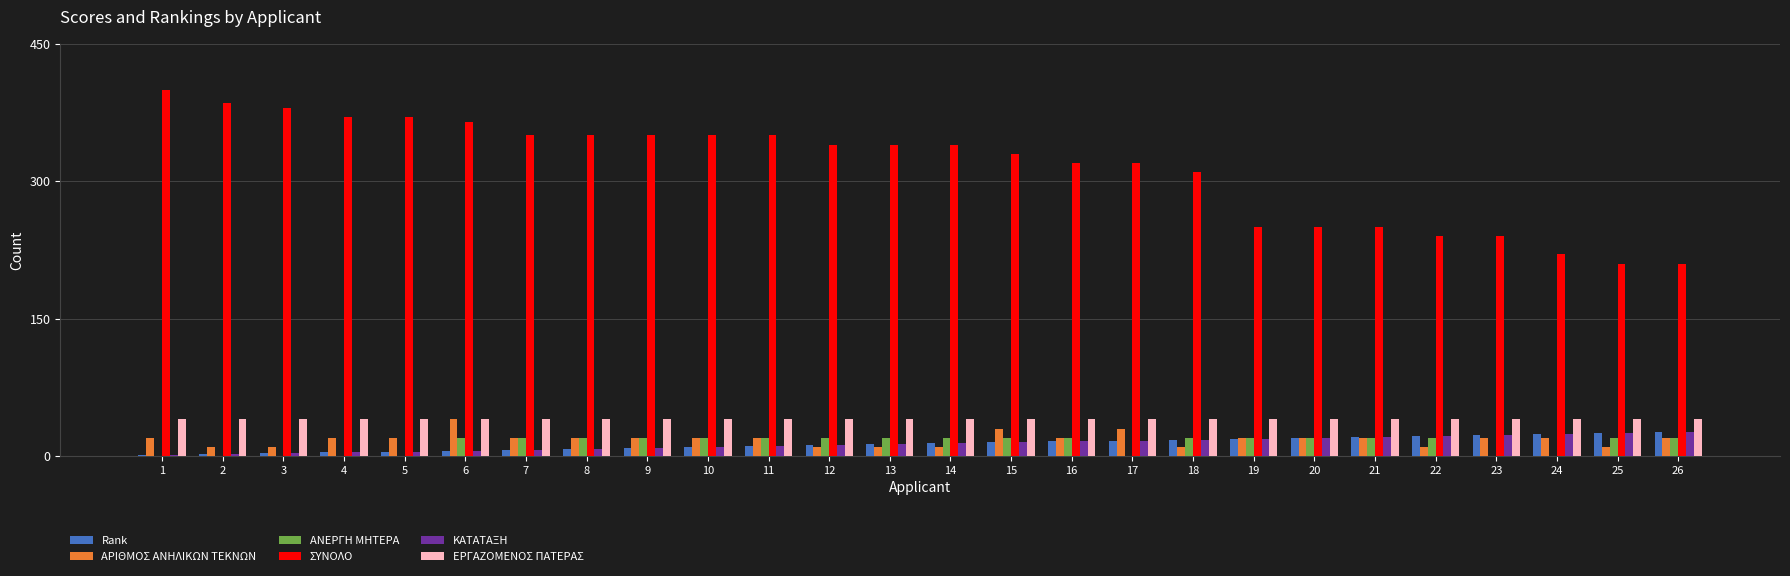

What is the sum of all ΚΑΤΑΤΑΞΗ values?

351